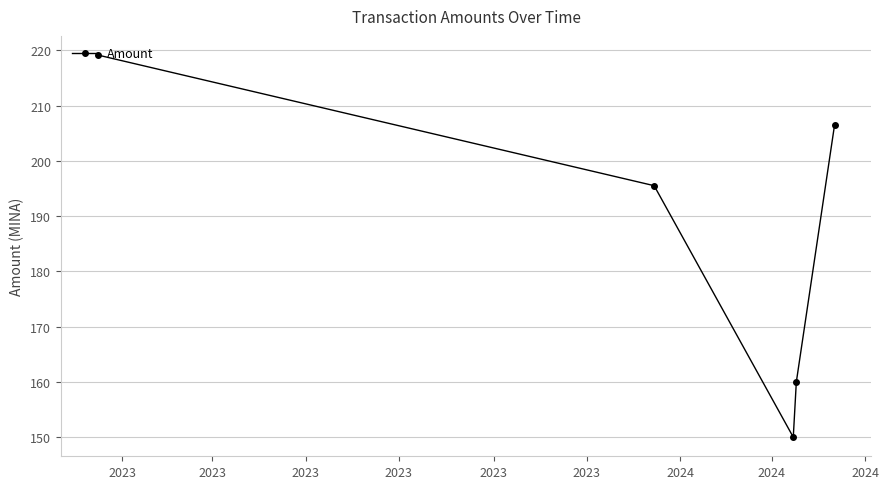

What is the value of the 1st point from the left?

219.2